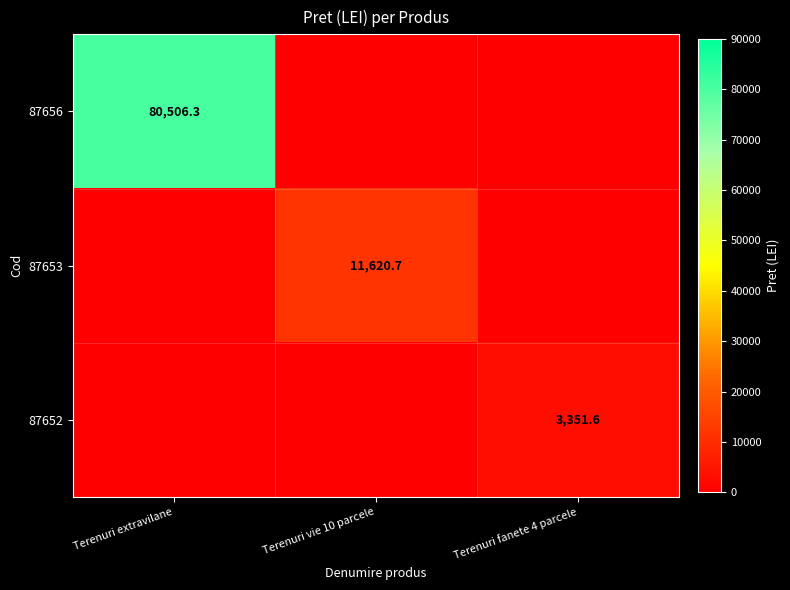

True or false: 87656 has a value of 80506.3 at Terenuri extravilane.

True